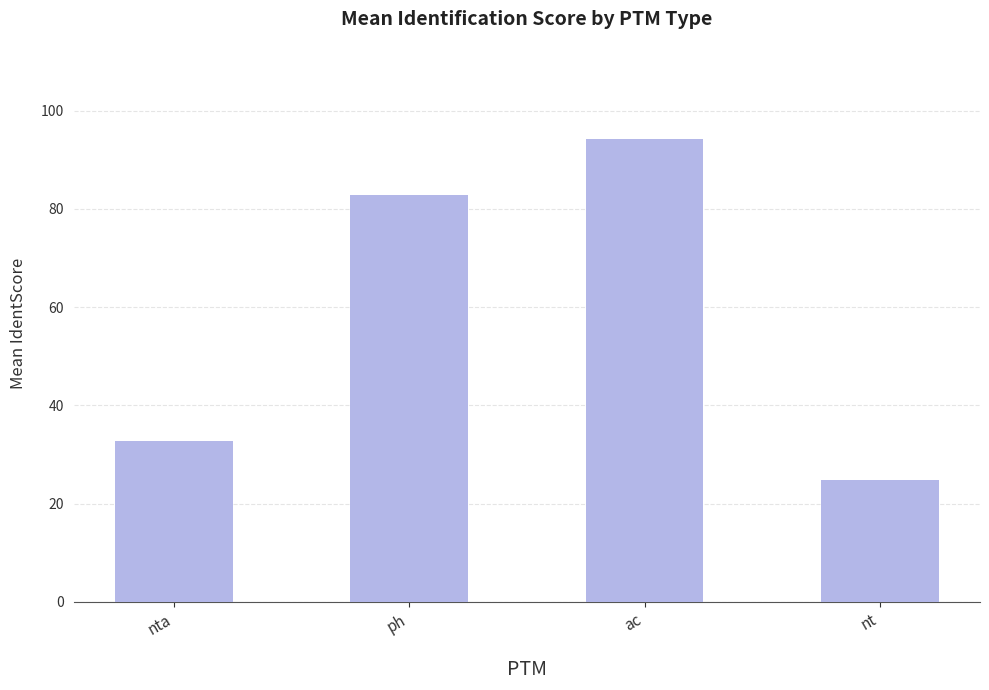

Reading right to left, transcribe all the data shown in this chart.

nt=24.9	ac=94.3	ph=82.8	nta=32.8